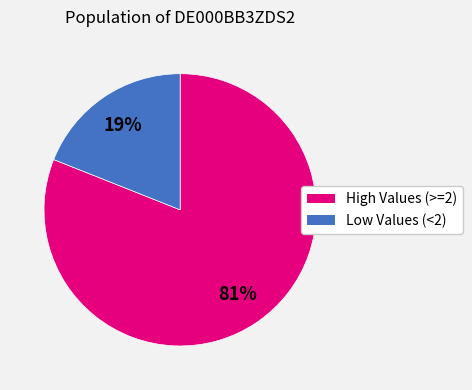

Count the number of slices in the pie.

2